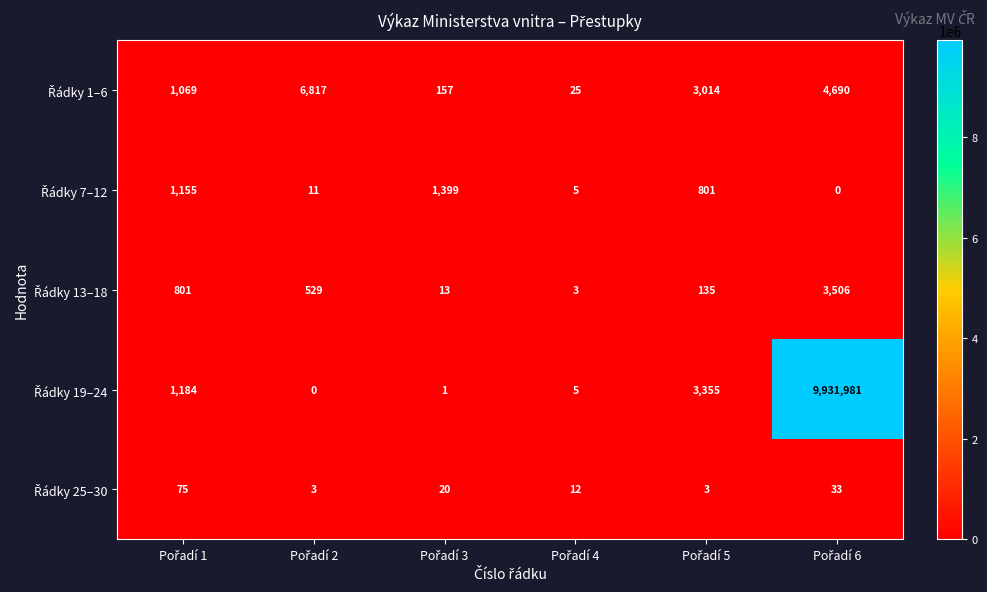

What is the maximum value shown in the chart?

9931981